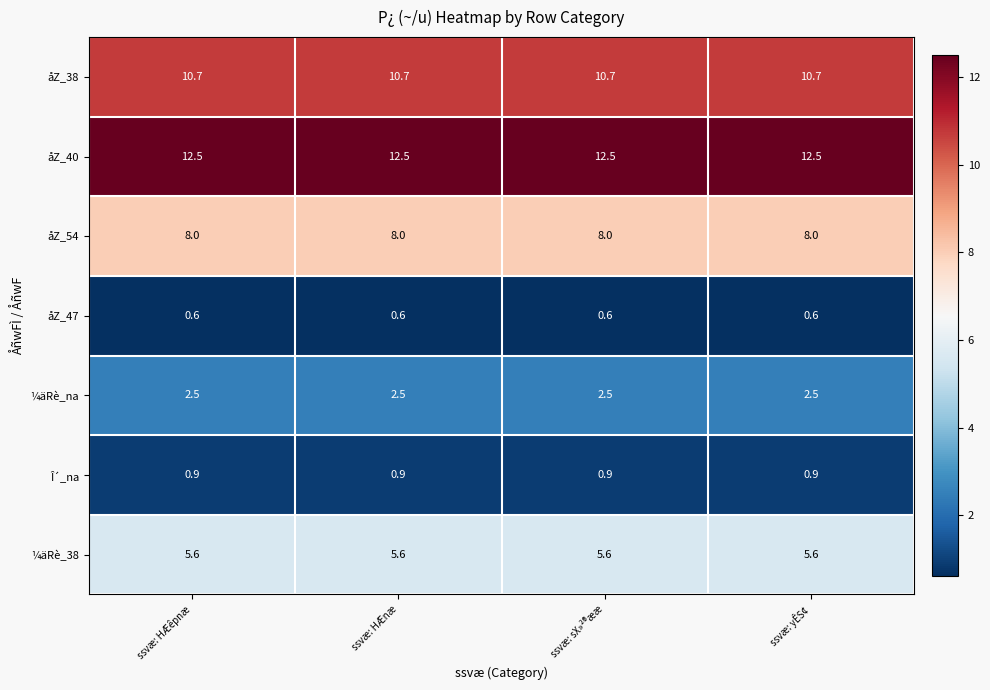

What is the sum of all åZ_40 values?

50.0